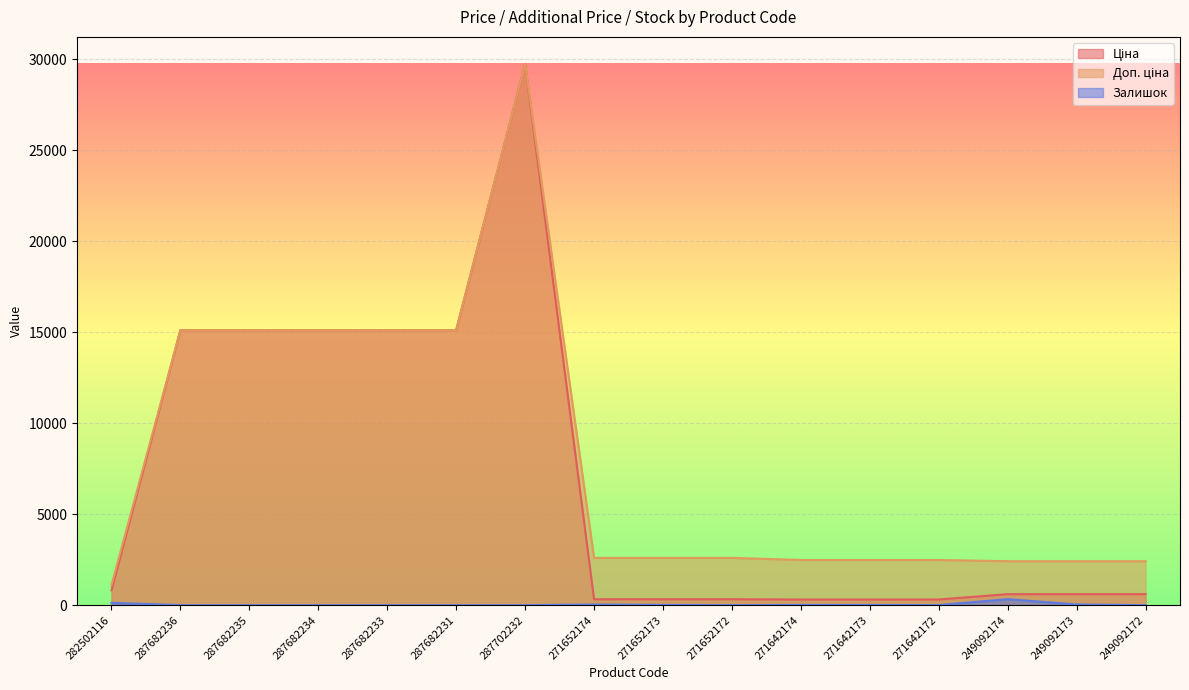

Reading left to right, extract all data points from this chart.

Ціна: 818.5	15120.0	15120.0	15120.0	15120.0	15120.0	29747.2	324.8	324.8	324.8	310.3	310.3	310.3	603.7	603.7	603.7
Доп. ціна: 1109.2	15120.0	15120.0	15120.0	15120.0	15120.0	29747.2	2598.3	2598.3	2598.3	2482.4	2482.4	2482.4	2414.8	2414.8	2414.8
Залишок: 125.0	0.0	0.0	0.0	0.0	0.0	0.0	34.0	15.0	4.0	11.0	10.0	4.0	328.0	38.0	0.0